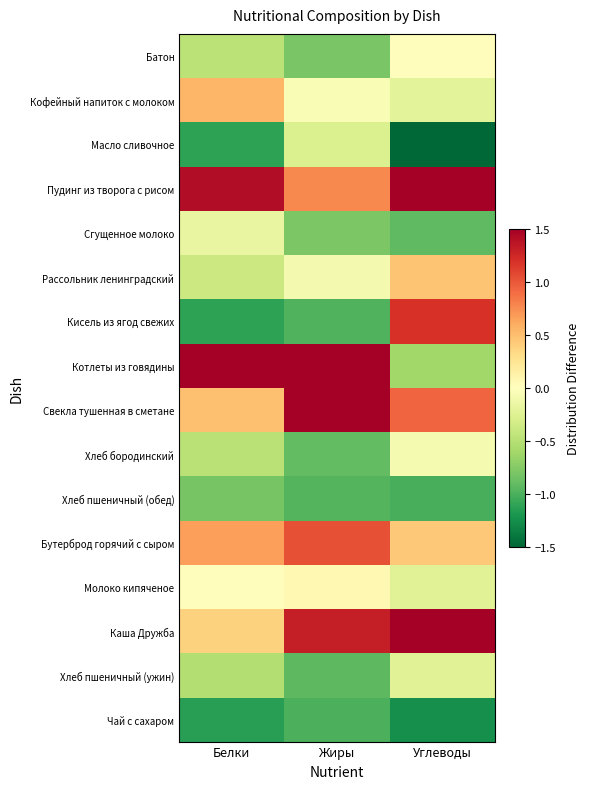

At which category is the sum across all series the highest?

Жиры